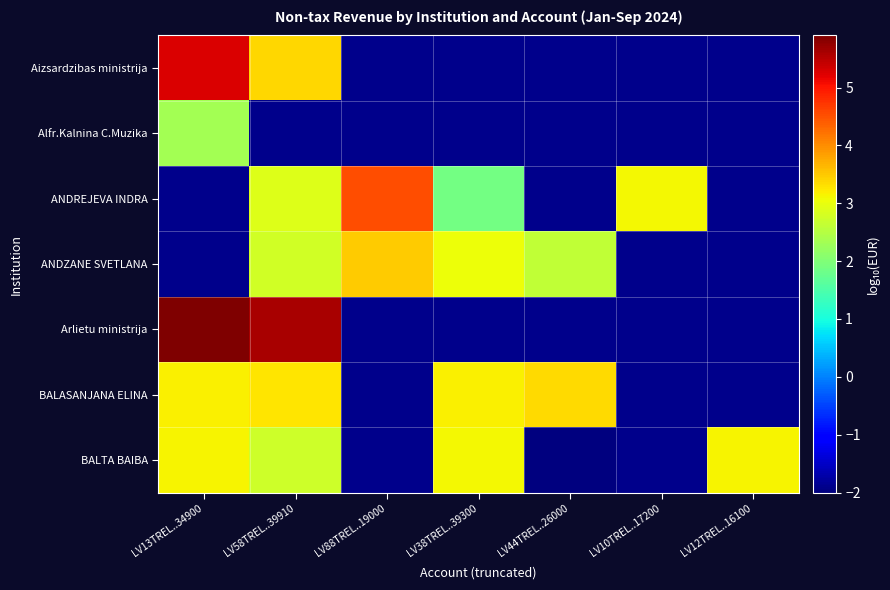

How many categories are shown in the chart?

7